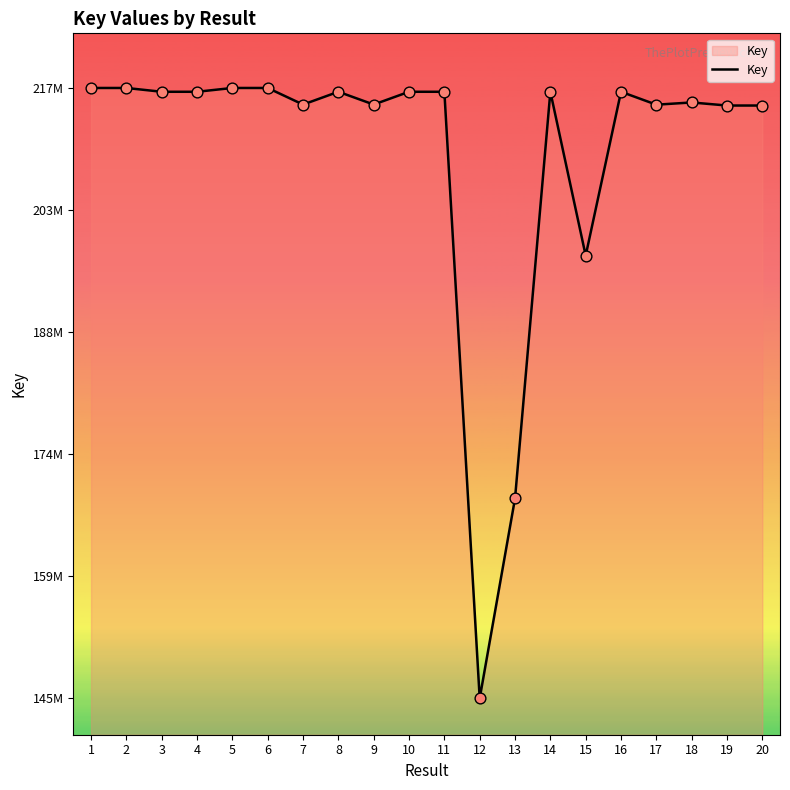

What is the change in value from 8 to 15?

-19557599